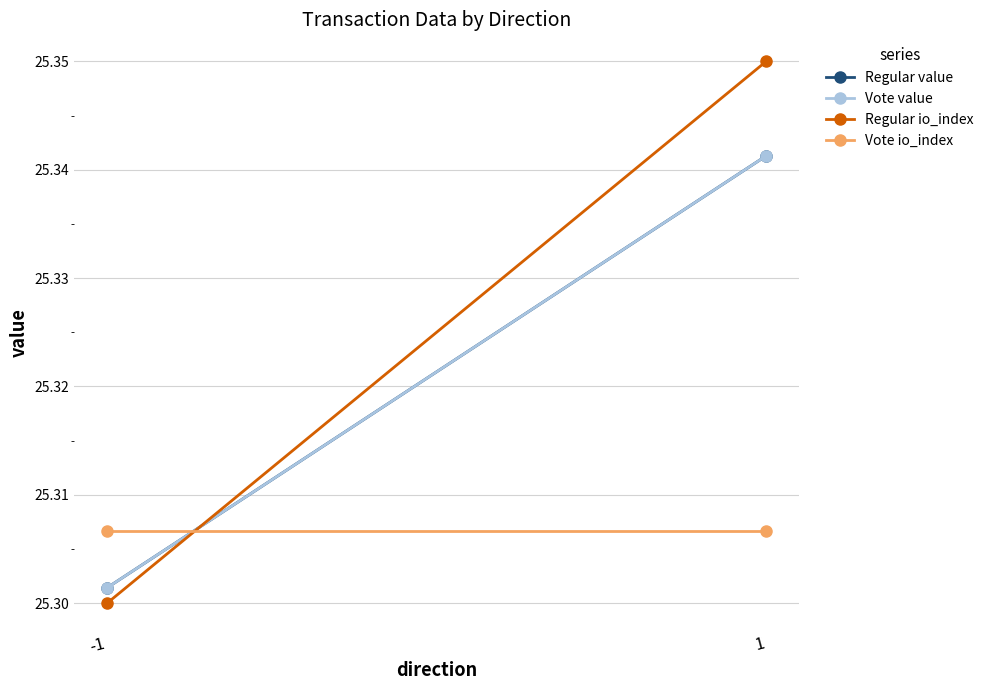

List the labels in order of Vote value value, smallest first.

-1, 1